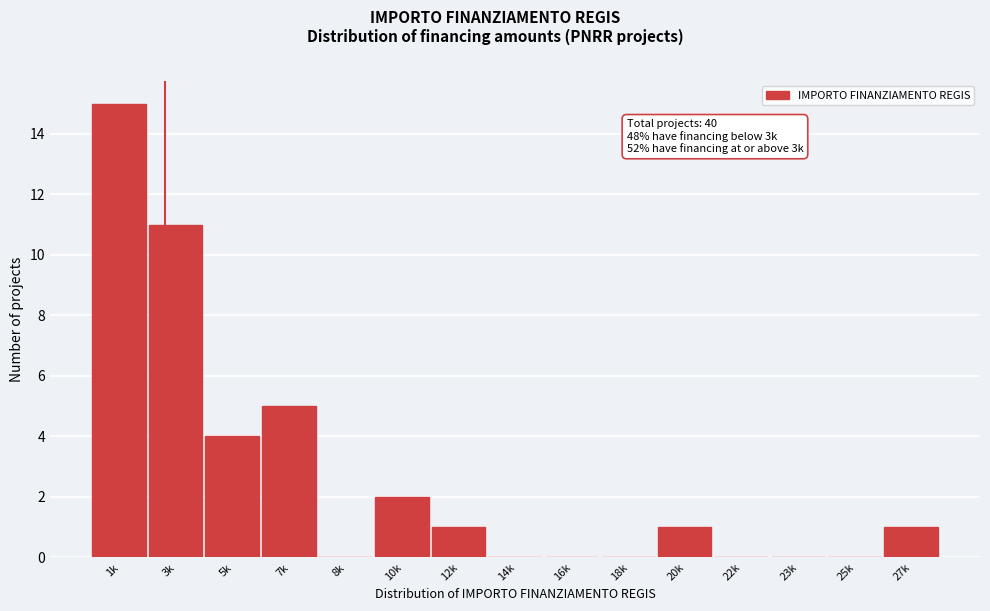

Reading right to left, transcribe all the data shown in this chart.

27k=1	25k=0	23k=0	22k=0	20k=1	18k=0	16k=0	14k=0	12k=1	10k=2	8k=0	7k=5	5k=4	3k=11	1k=15